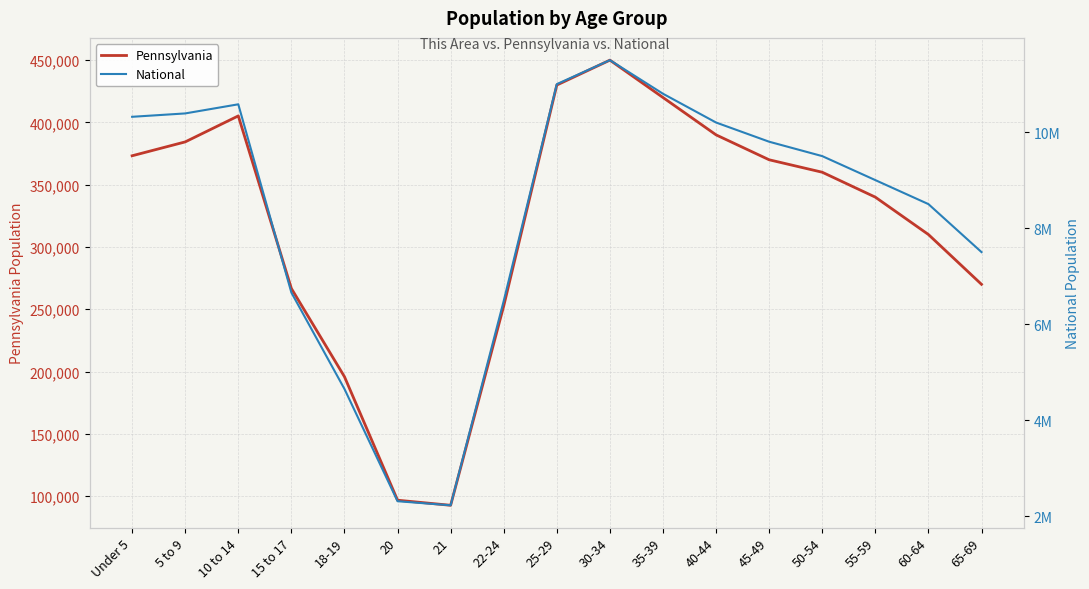

What is the difference between the maximum and second lowest values in the National series?

9191681